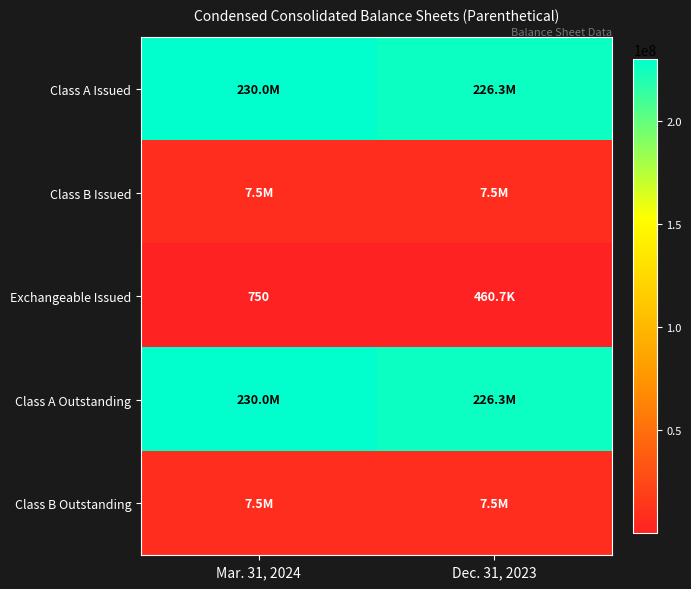

True or false: Exchangeable Issued has a value of 750 at Mar. 31, 2024.

True